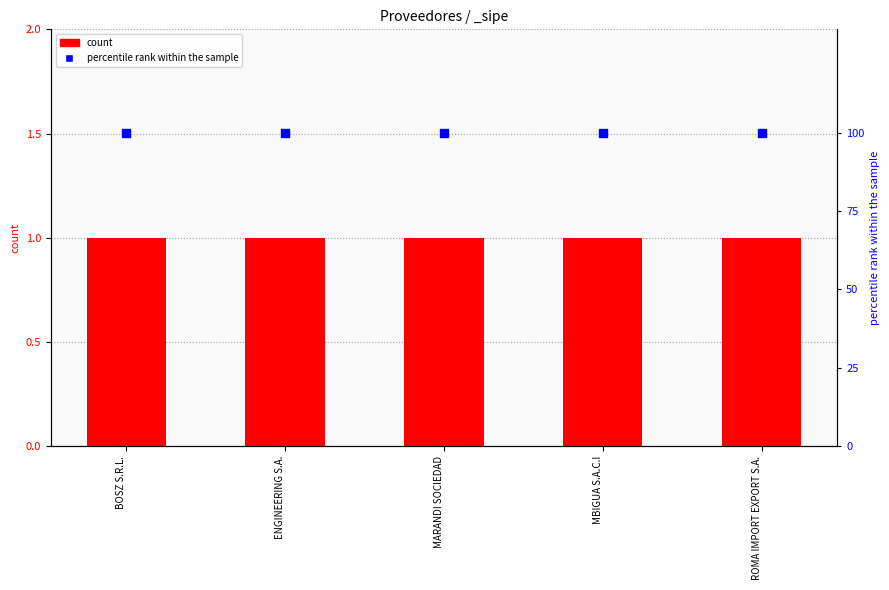

What are all the series names shown in the legend?

count, percentile rank within the sample